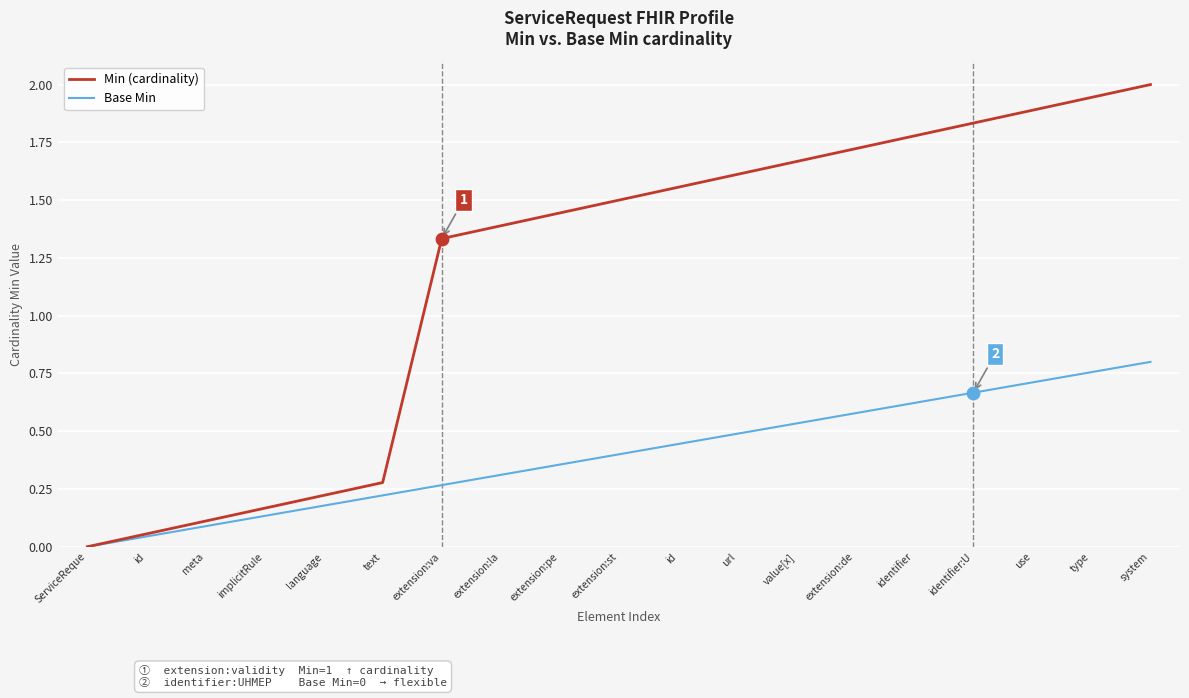

Is the value of Base Min at language greater than the value of Min (cardinality) at implicitRule?

Yes